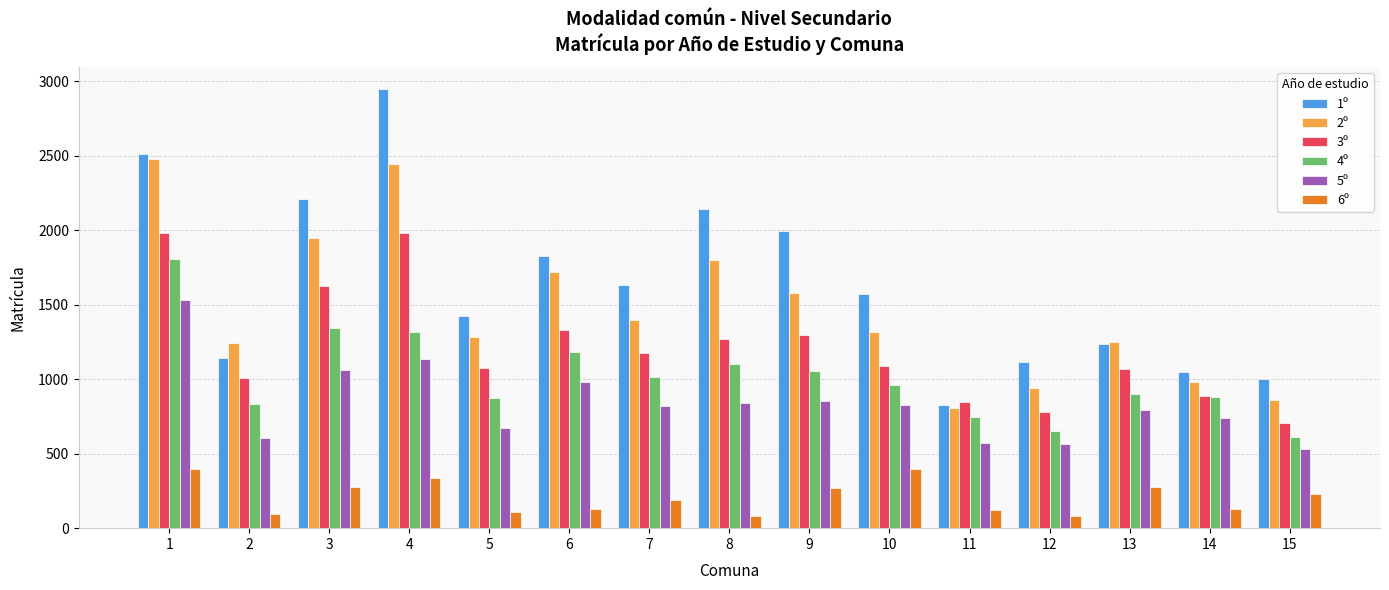

What is the value of the 6º bar at the 12th from the left?

81